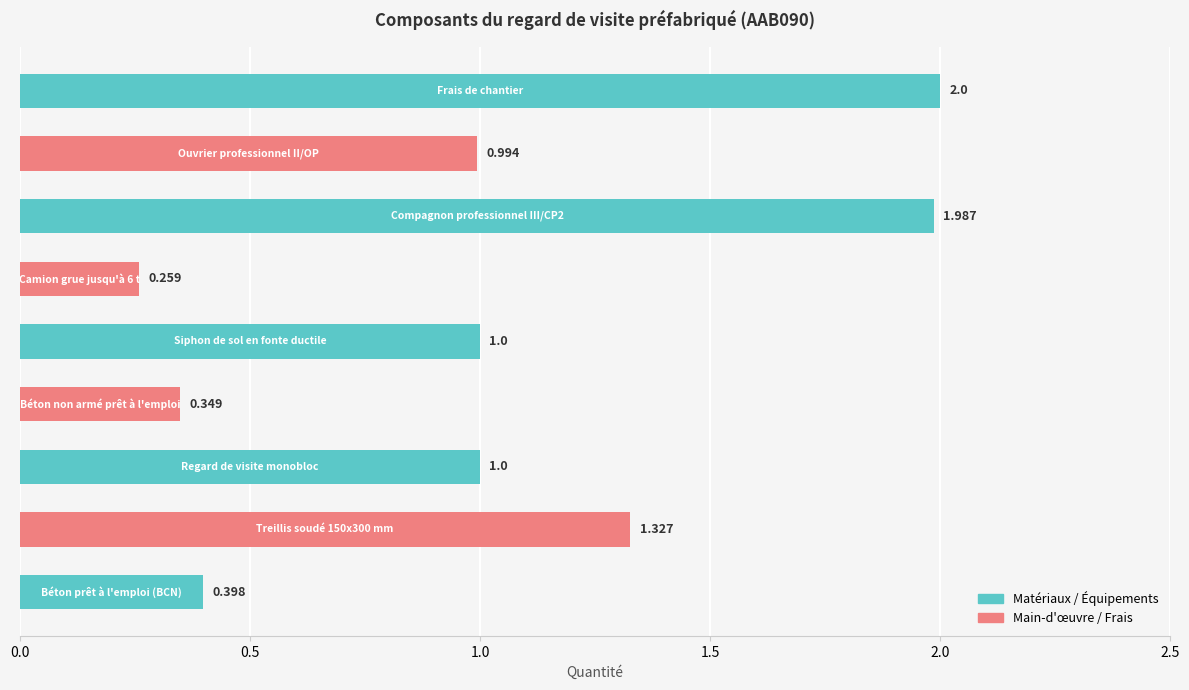

How many bars are there in total?

9